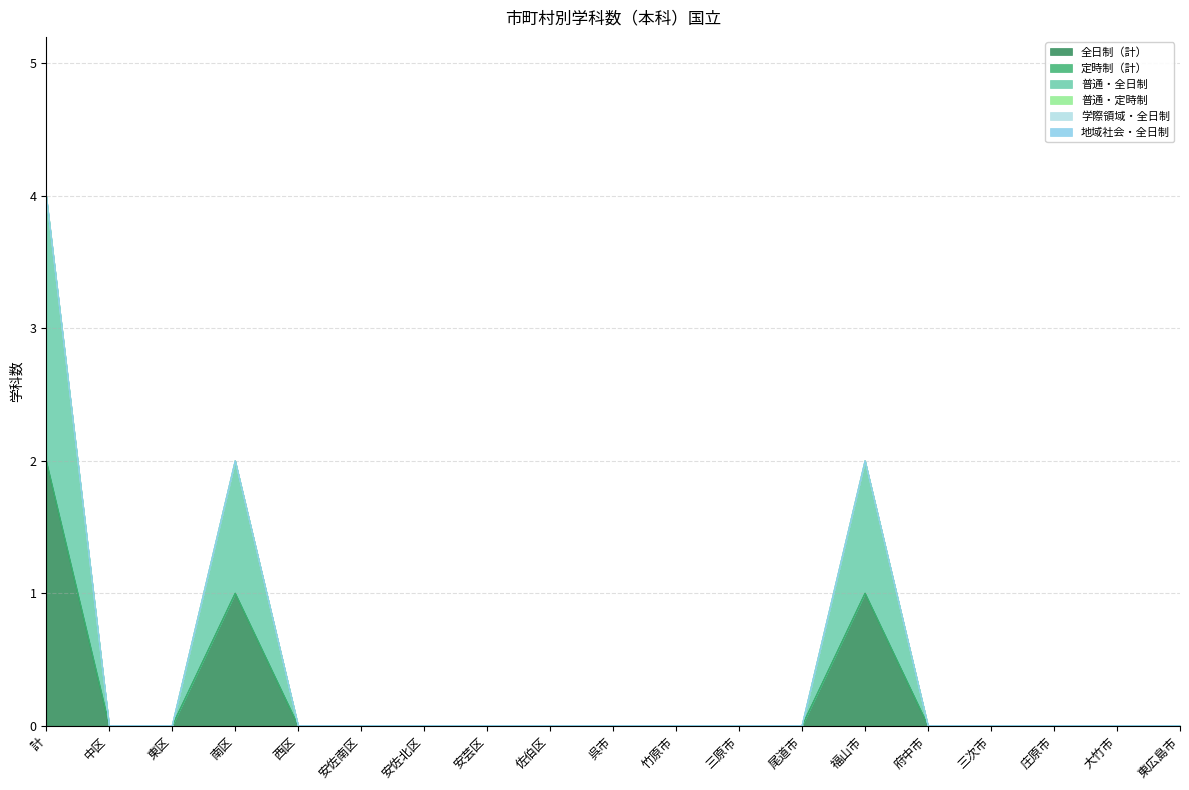

True or false: 定時制（計） and 全日制（計） intersect in this chart.

False